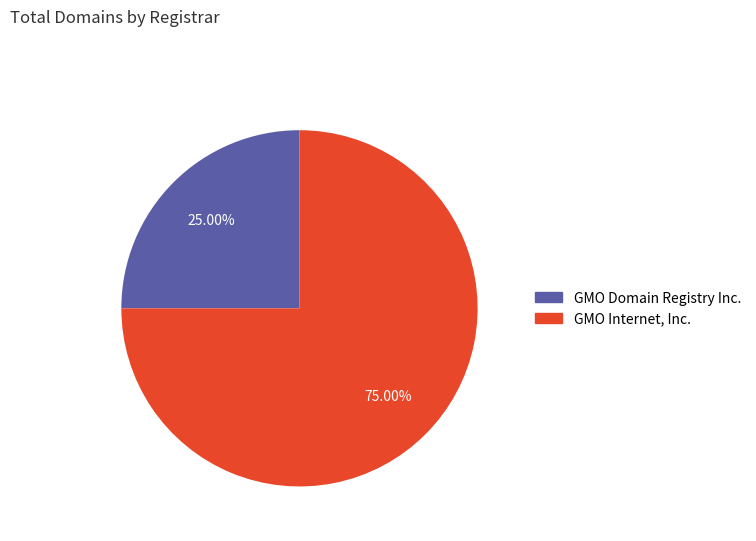

Which slice represents more than half of the pie?

GMO Internet, Inc.